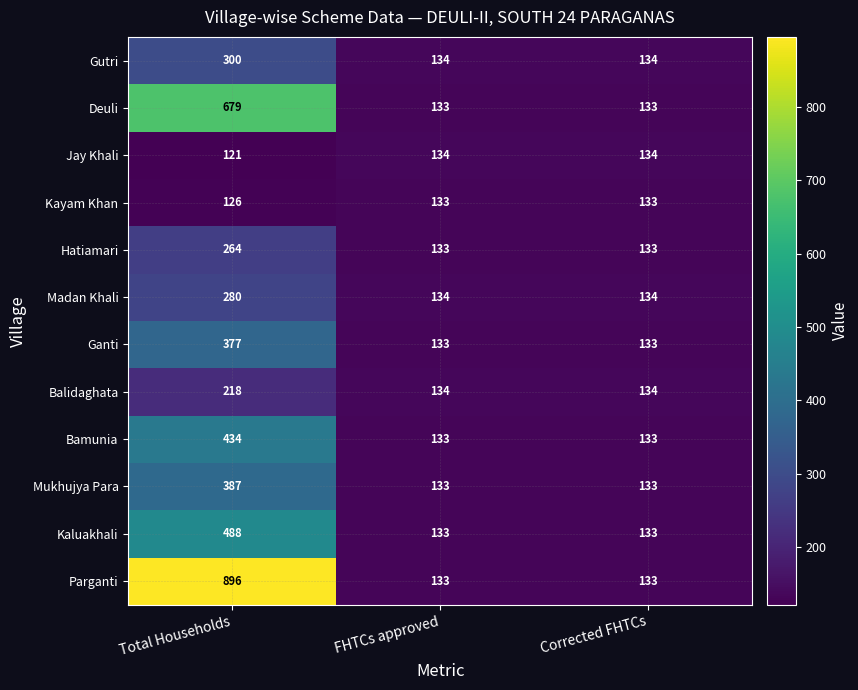

Which series has the largest total across all categories?

Parganti